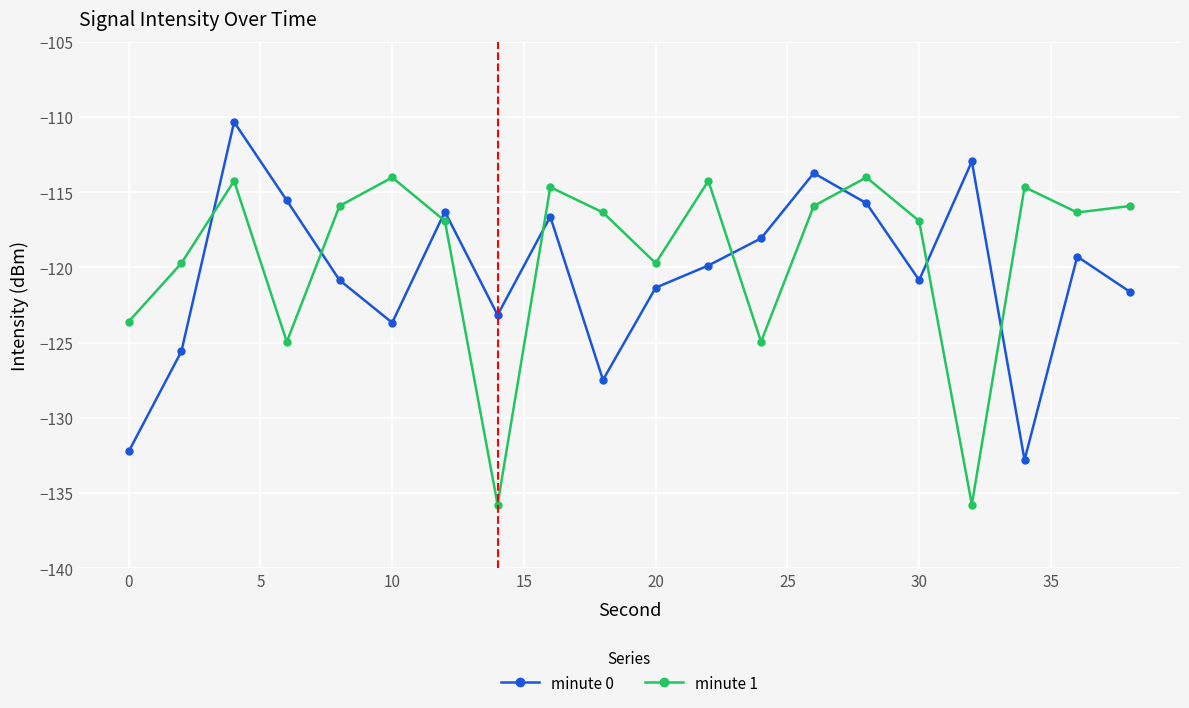

How many data points in minute 0 are above -119?

8